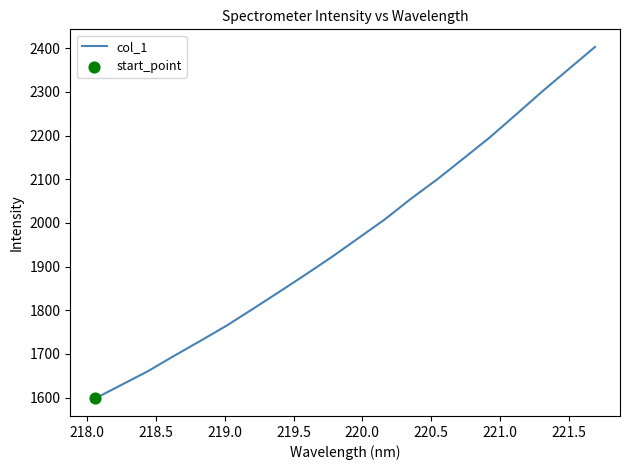

What is the greatest value displayed?

2402.9